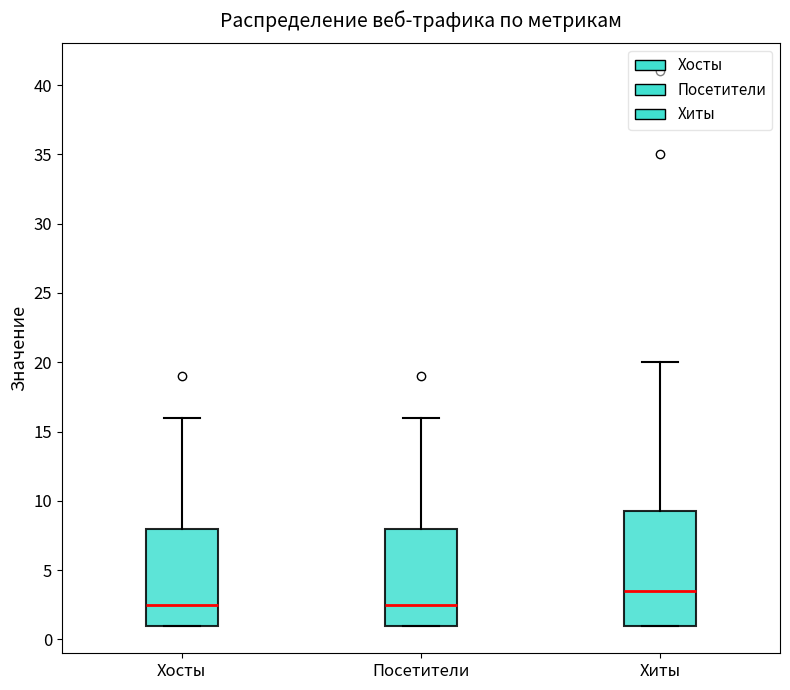

Which box has the highest median line?

Хиты